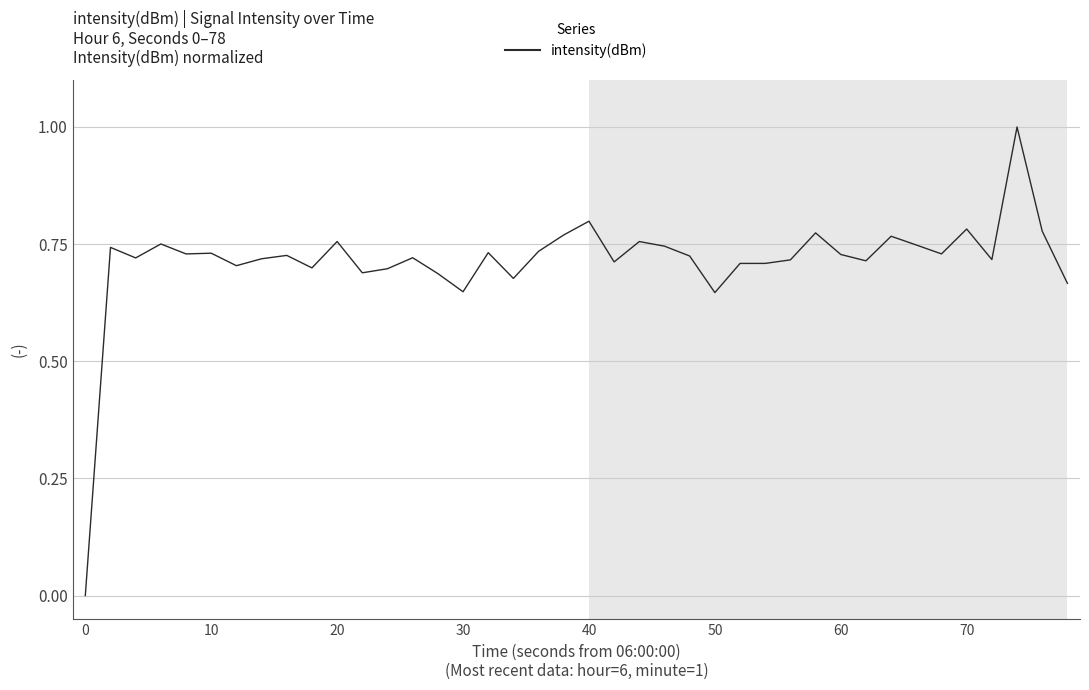

Count the values in the range 0 to 1.

40